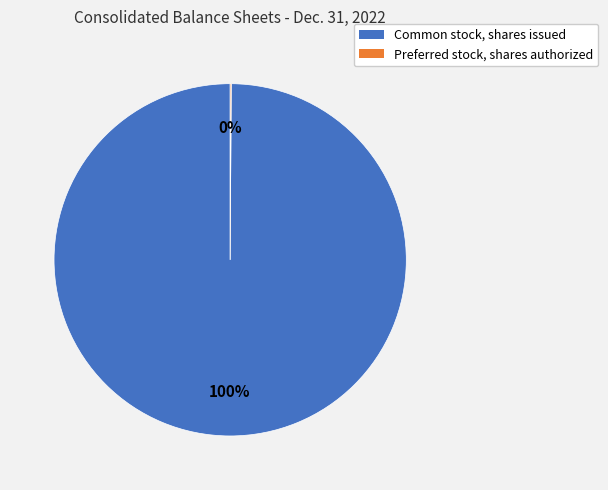

True or false: Common stock, shares issued accounts for 100% of the total.

True